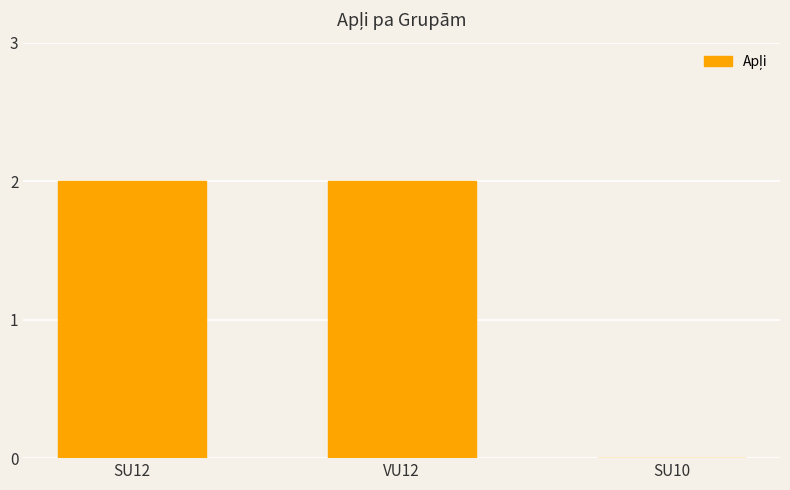

Reading right to left, what are all the values shown in this chart?

SU10=0	VU12=2	SU12=2